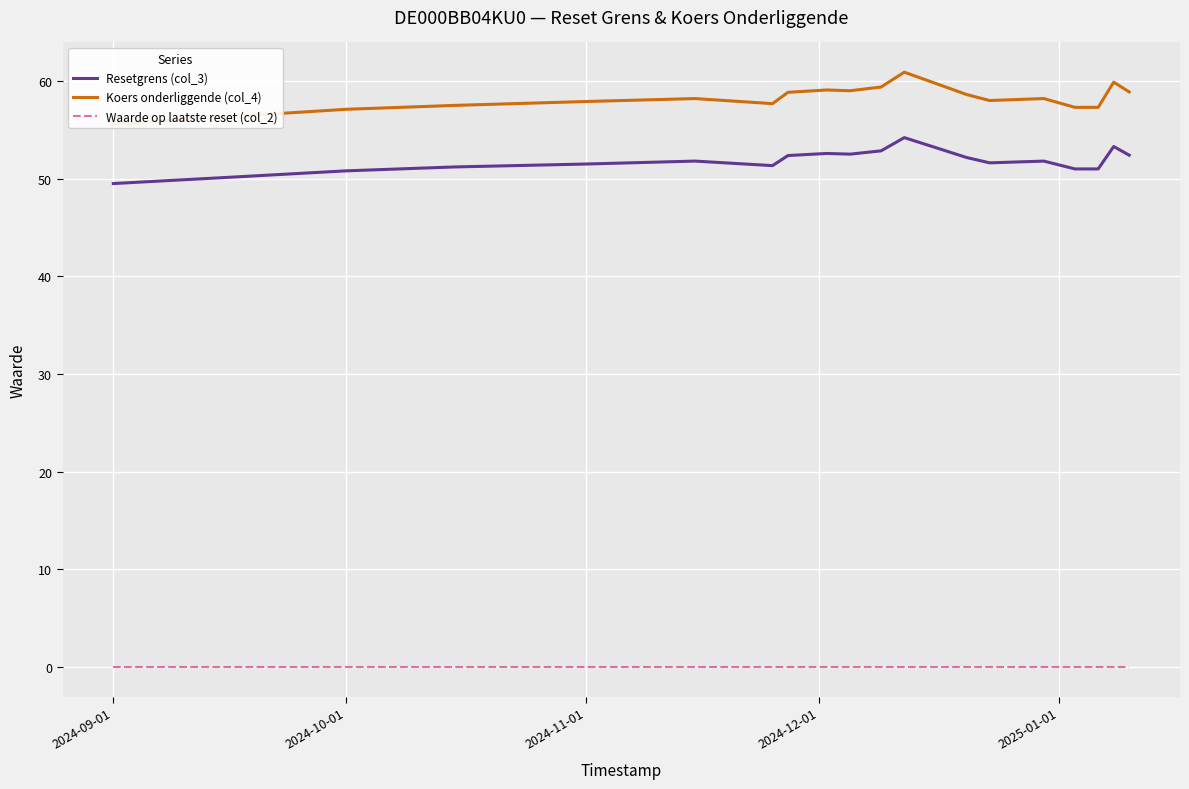

Reading left to right, extract all data points from this chart.

Resetgrens (col_3): 49.5	50.1	50.8	51.2	51.5	51.8	51.3	52.4	52.6	52.5	52.8	54.2	52.9	52.2	51.6	51.8	51.0	51.0	53.3	52.4
Koers onderliggende (col_4): 55.6	56.3	57.1	57.5	57.9	58.2	57.7	58.8	59.1	59.0	59.4	60.9	59.5	58.6	58.0	58.2	57.3	57.3	59.9	58.9
Waarde op laatste reset (col_2): 0.0	0.0	0.0	0.0	0.0	0.0	0.0	0.0	0.0	0.0	0.0	0.0	0.0	0.0	0.0	0.0	0.0	0.0	0.0	0.0